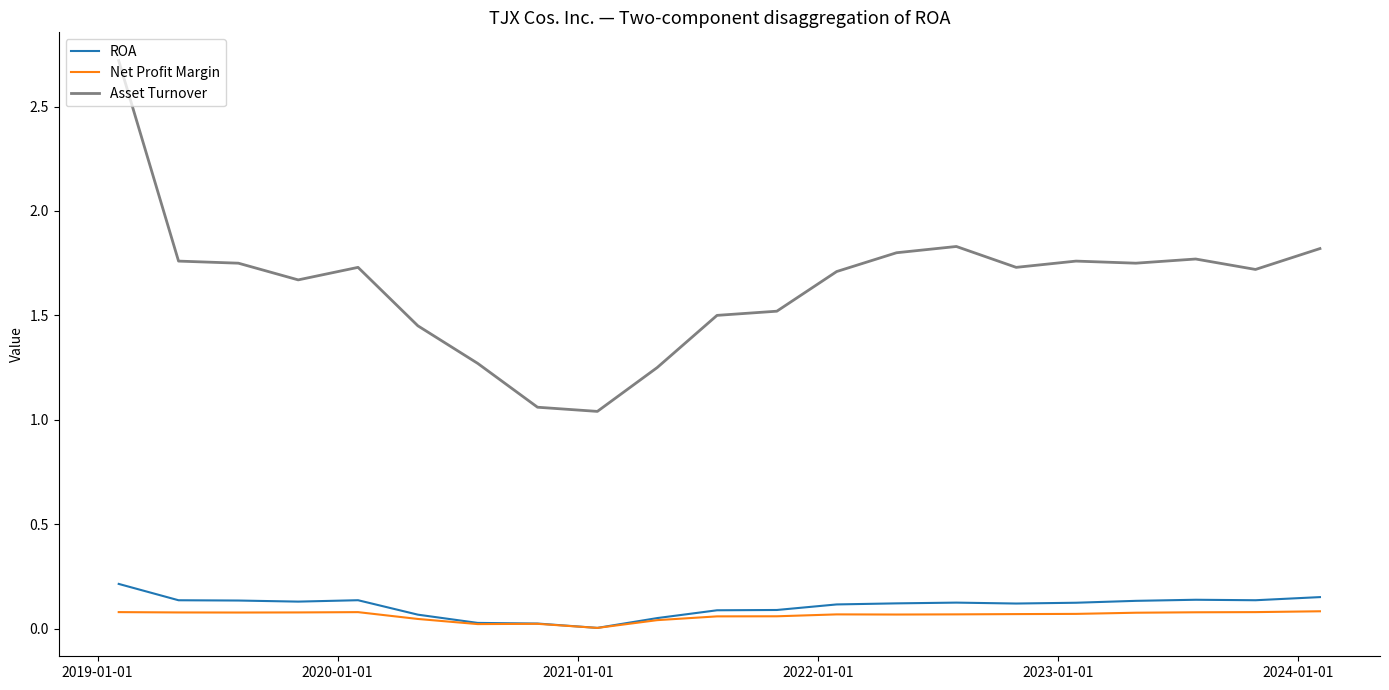

True or false: Net Profit Margin and Asset Turnover intersect in this chart.

False